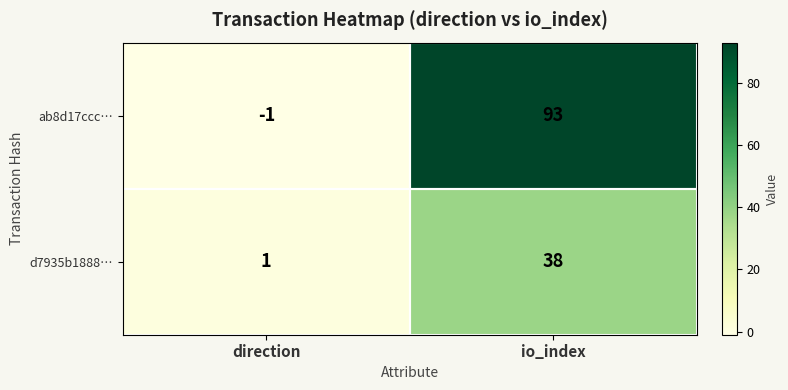

At how many categories does at least one series exceed 61?

1